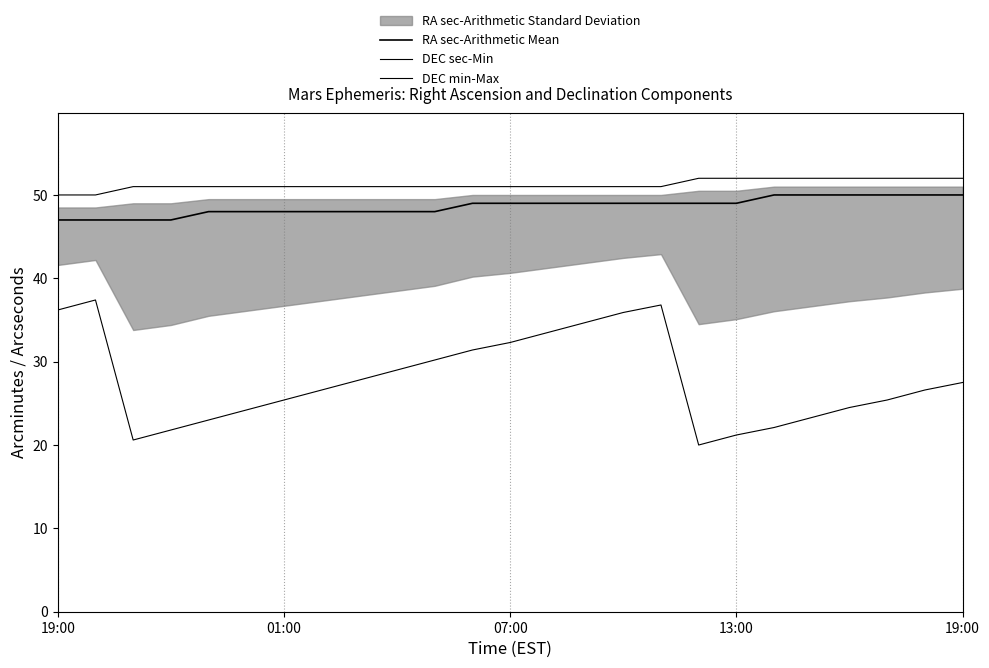

How many data points in RA sec-Arithmetic Mean are less than 49?

11